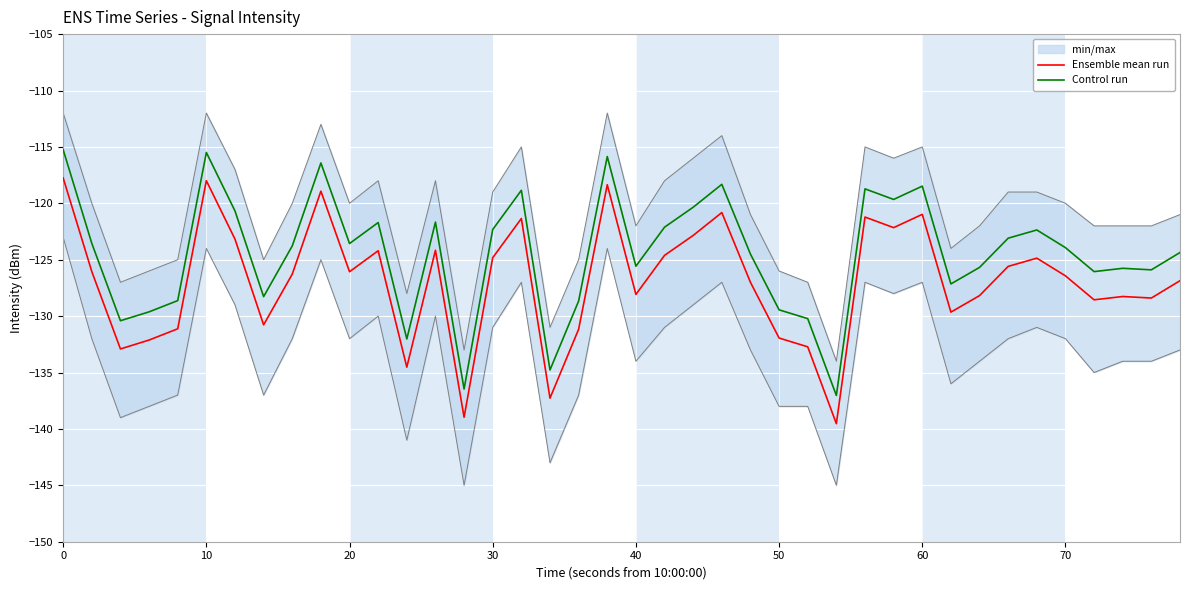

At how many categories does at least one series exceed -125?

23